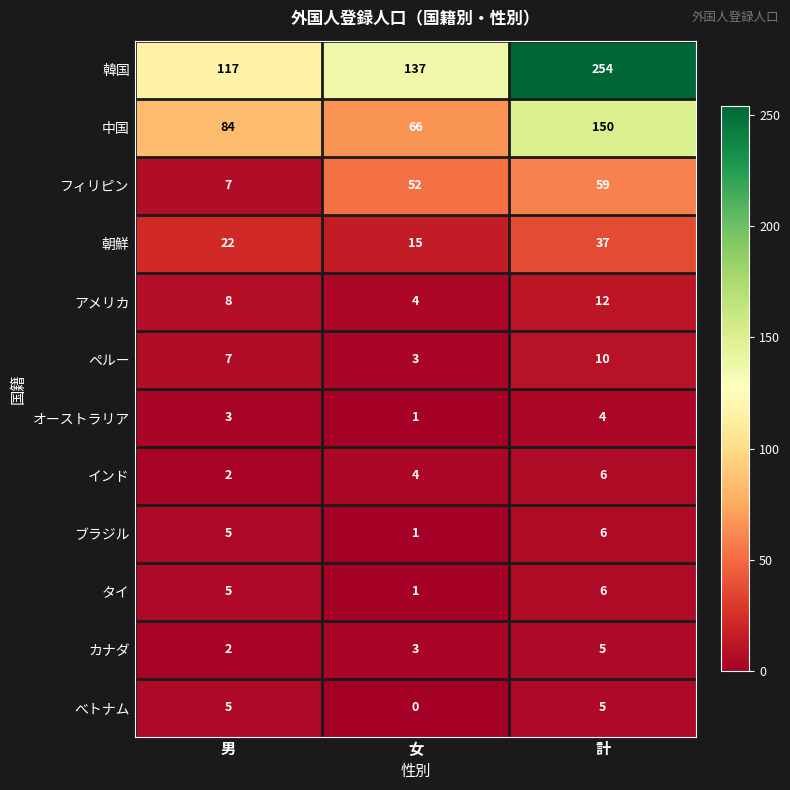

What is the maximum value for 中国?

150